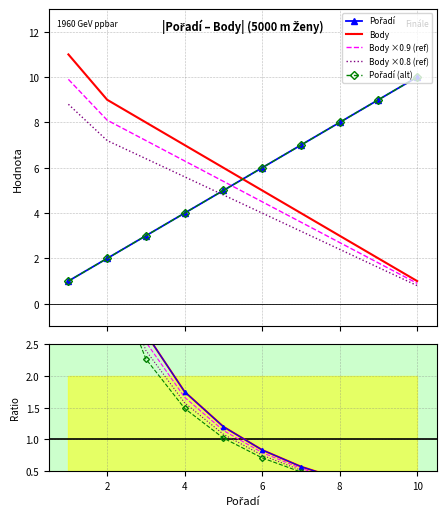

Is this an area chart (filled region under the line)?

No